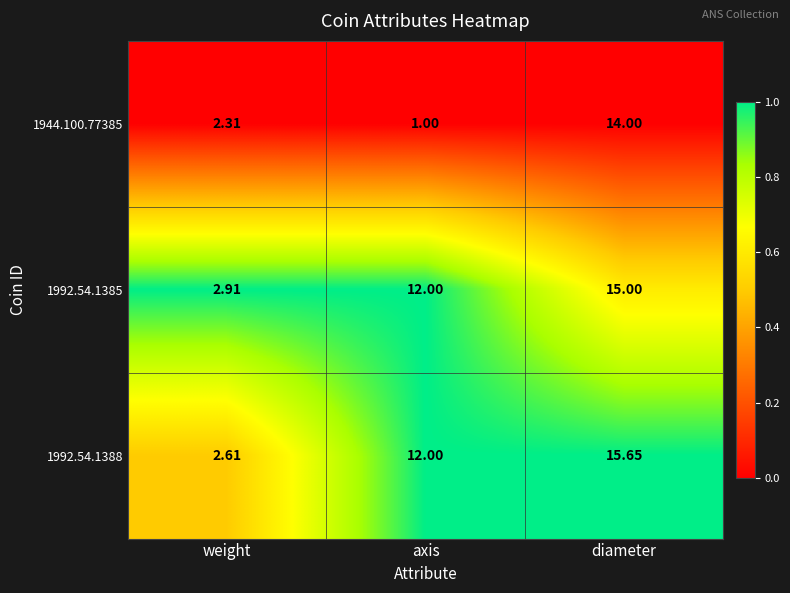

Rank the categories by 1944.100.77385 value from highest to lowest.

diameter, weight, axis